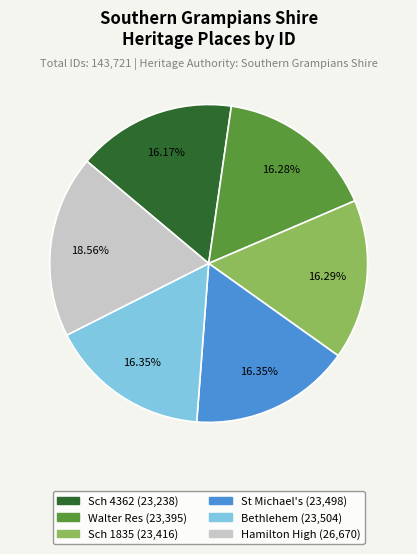

Is there any slice that represents more than half of the pie?

No